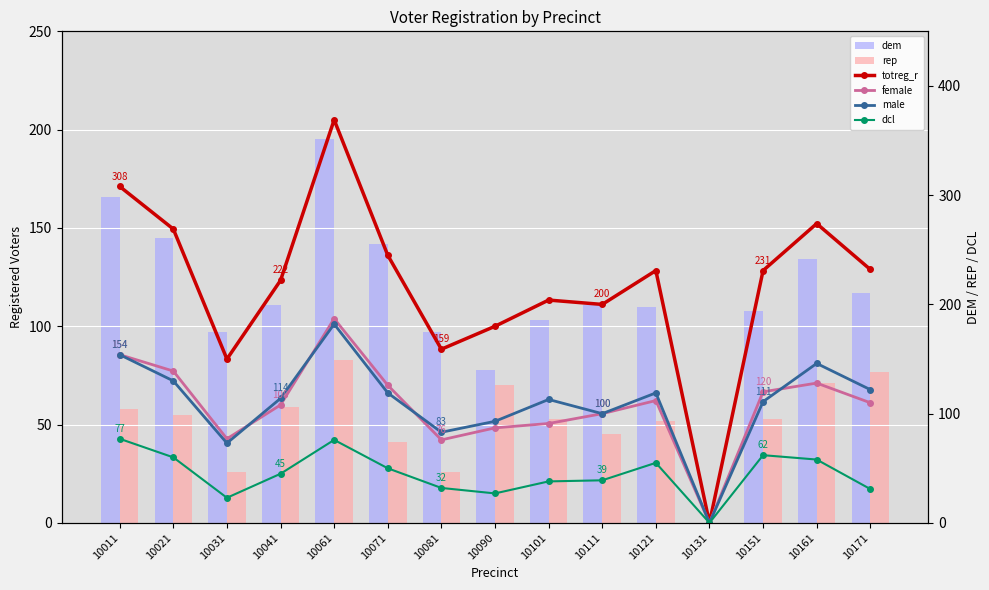

List the labels in order of rep value, largest first.

10061, 10171, 10161, 10090, 10041, 10011, 10021, 10101, 10151, 10121, 10111, 10071, 10031, 10081, 10131